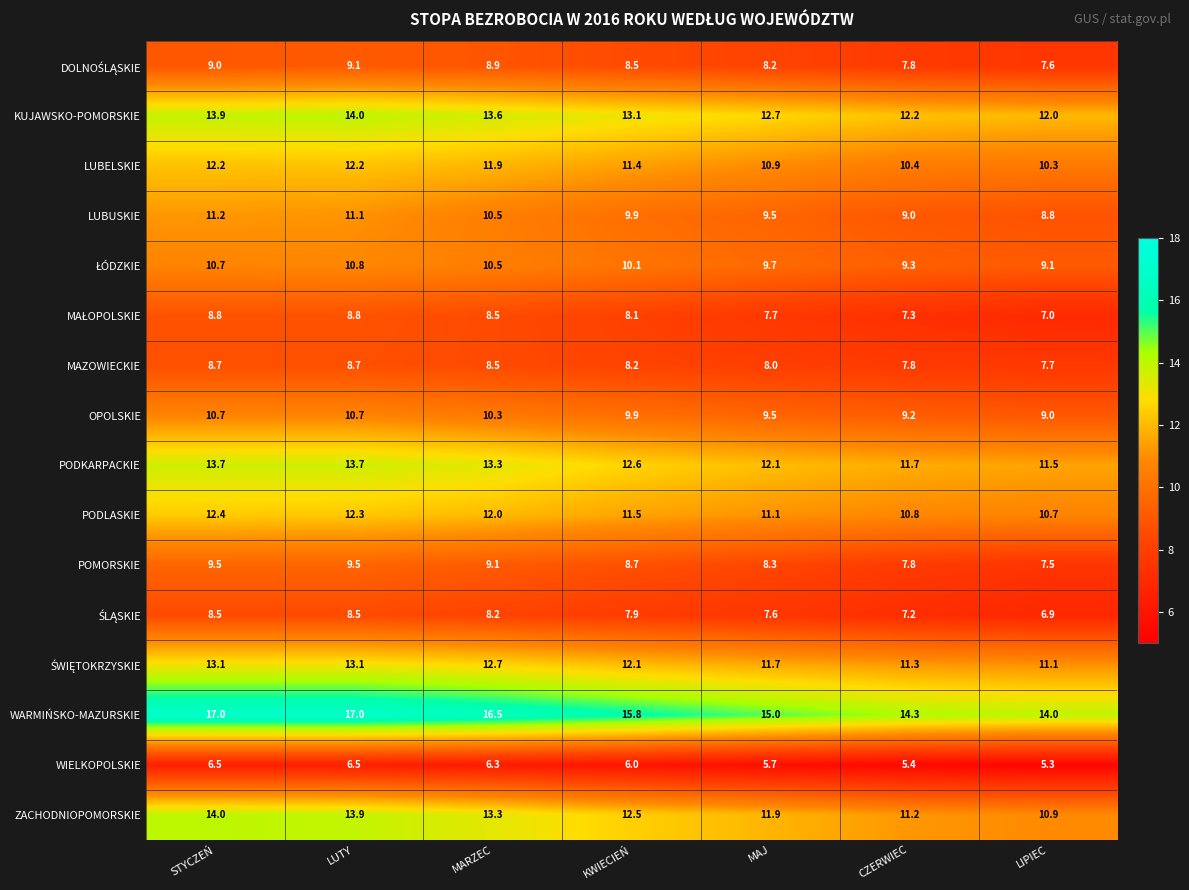

What is the difference between the maximum and minimum values in the LUBELSKIE series?

1.9